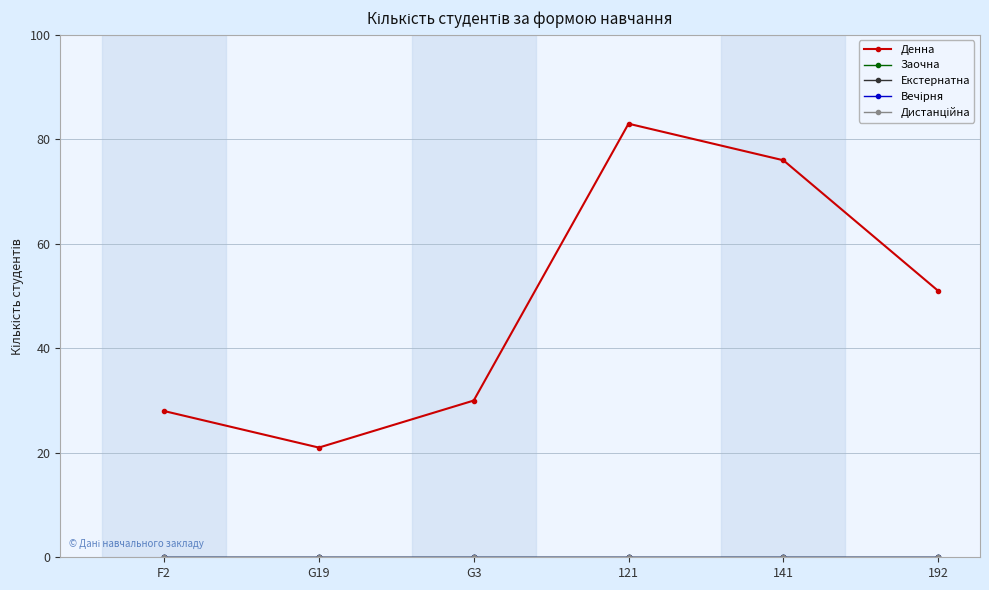

Is it true that Вечірня equals 0 at F2?

True